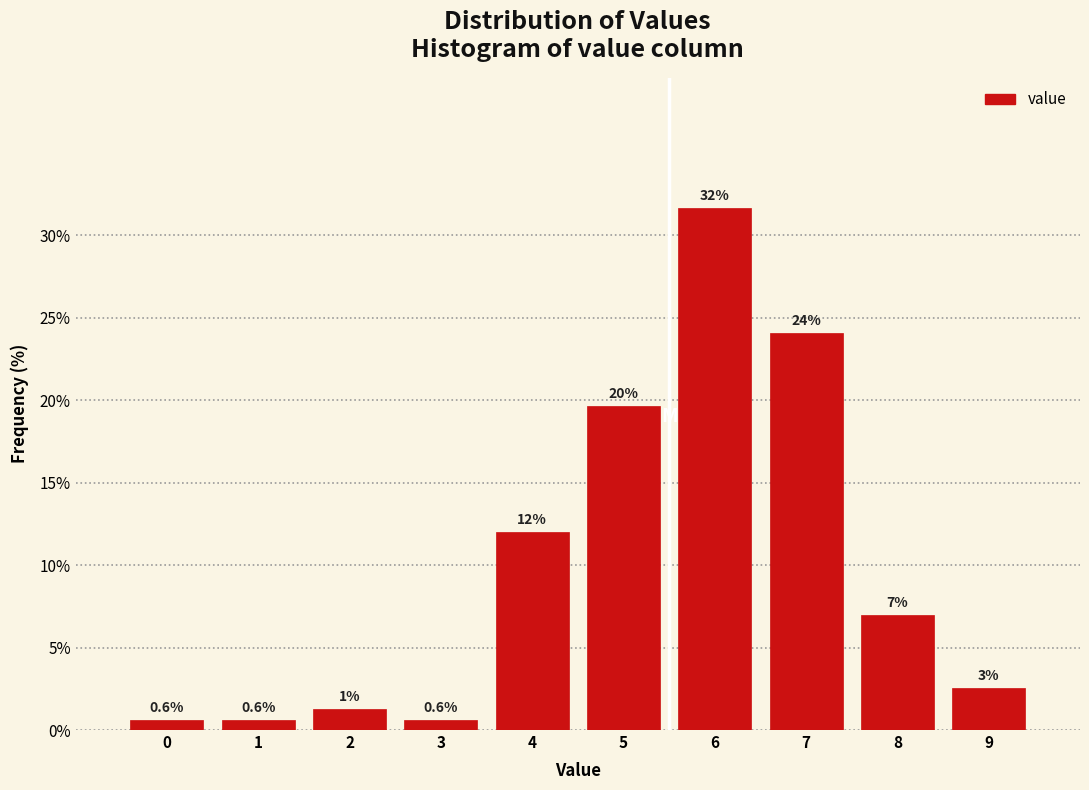

Which has a higher value, 9 or 1?

9